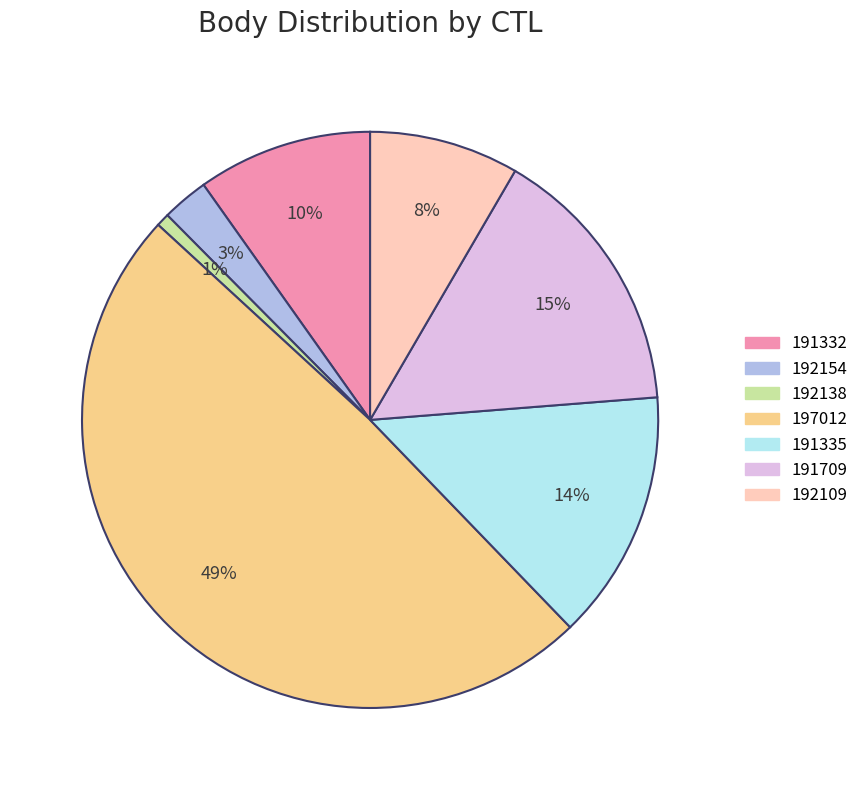

Does 191335 represent more than half of the total?

No